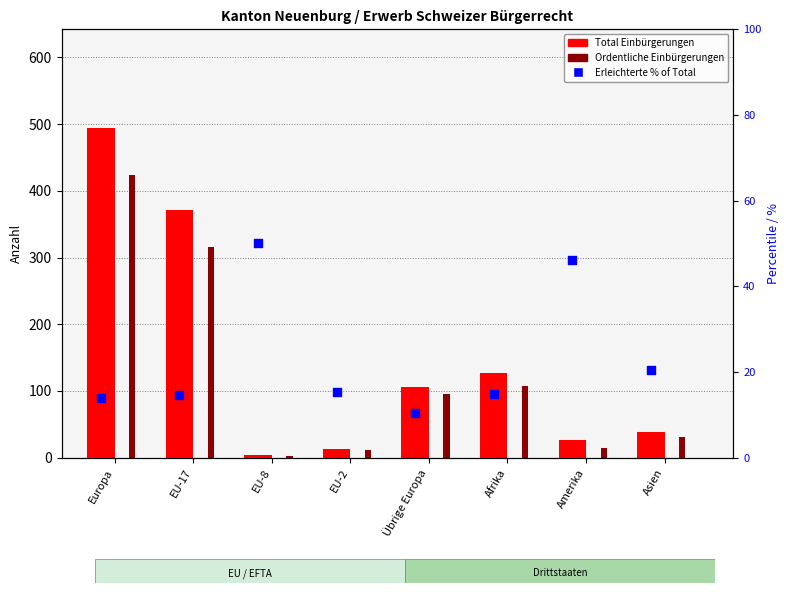

What are all the series names shown in the legend?

Total Einbürgerungen, Ordentliche Einbürgerungen, Erleichterte % (percentile)